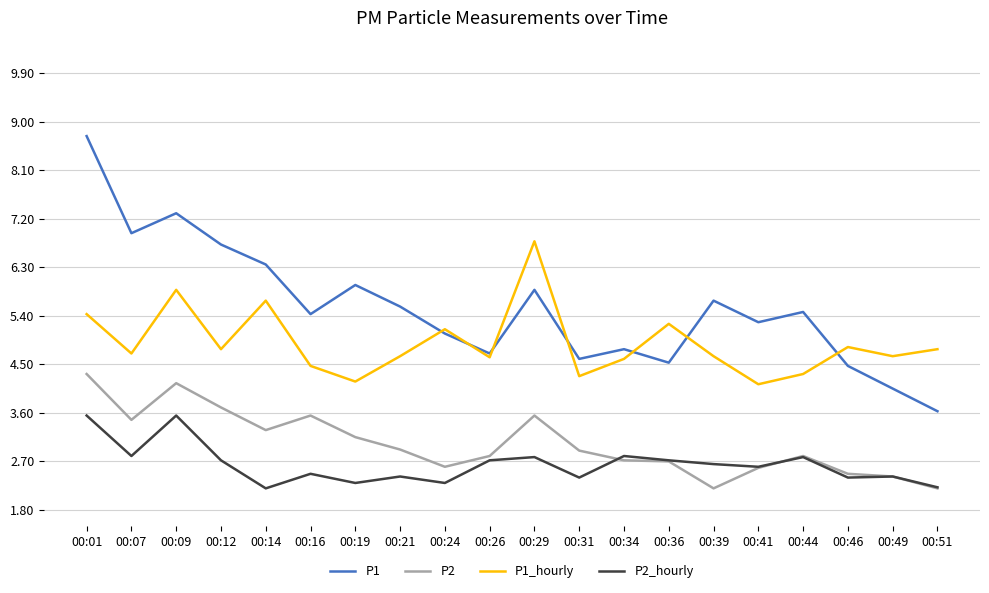

True or false: P2_hourly and P1 intersect in this chart.

False